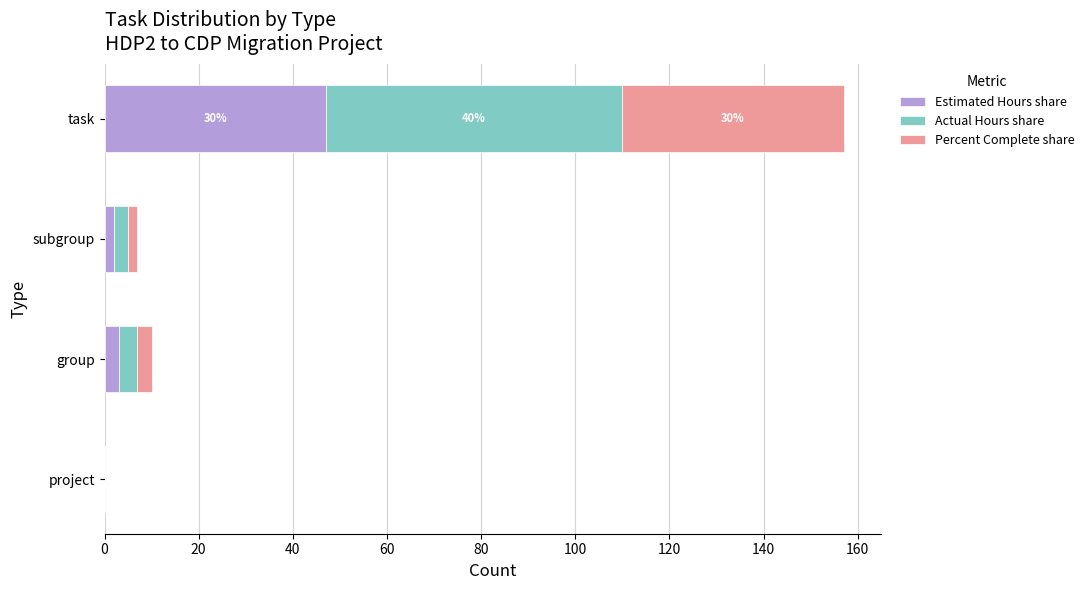

How many values in Estimated Hours share are above zero?

3